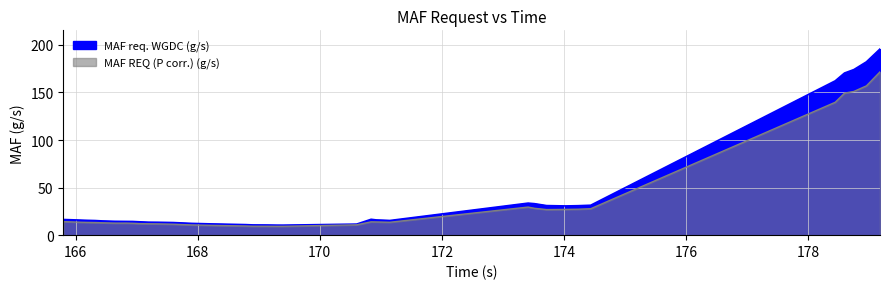

What are all the series names shown in the legend?

MAF req. WGDC (g/s), MAF REQ (P corr.) (g/s)